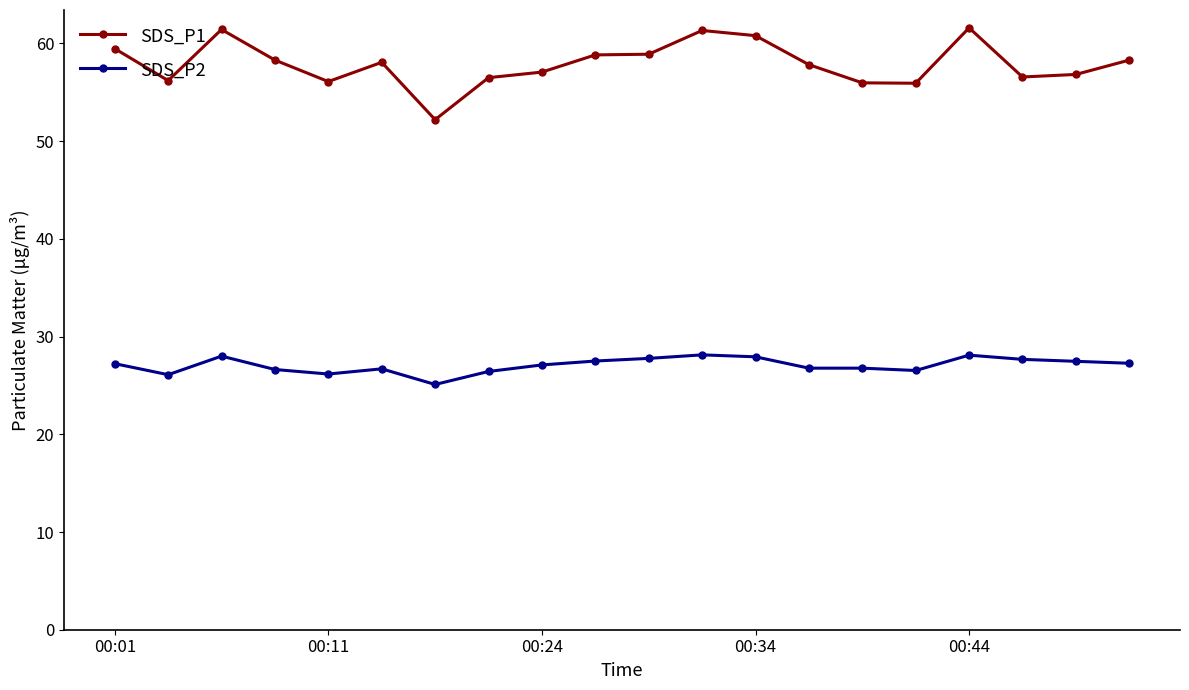

What are all the series names shown in the legend?

SDS_P1, SDS_P2